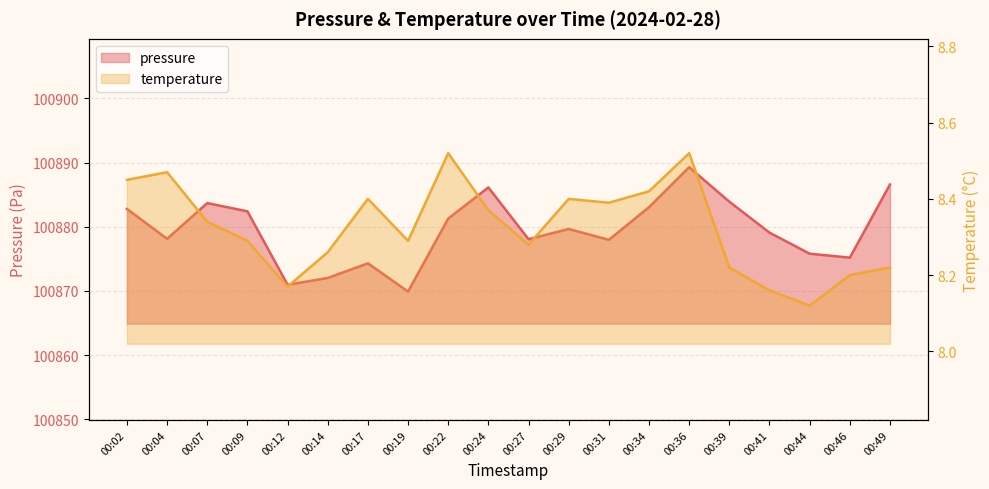

Which series changed the most between 00:12 and 00:36?

pressure